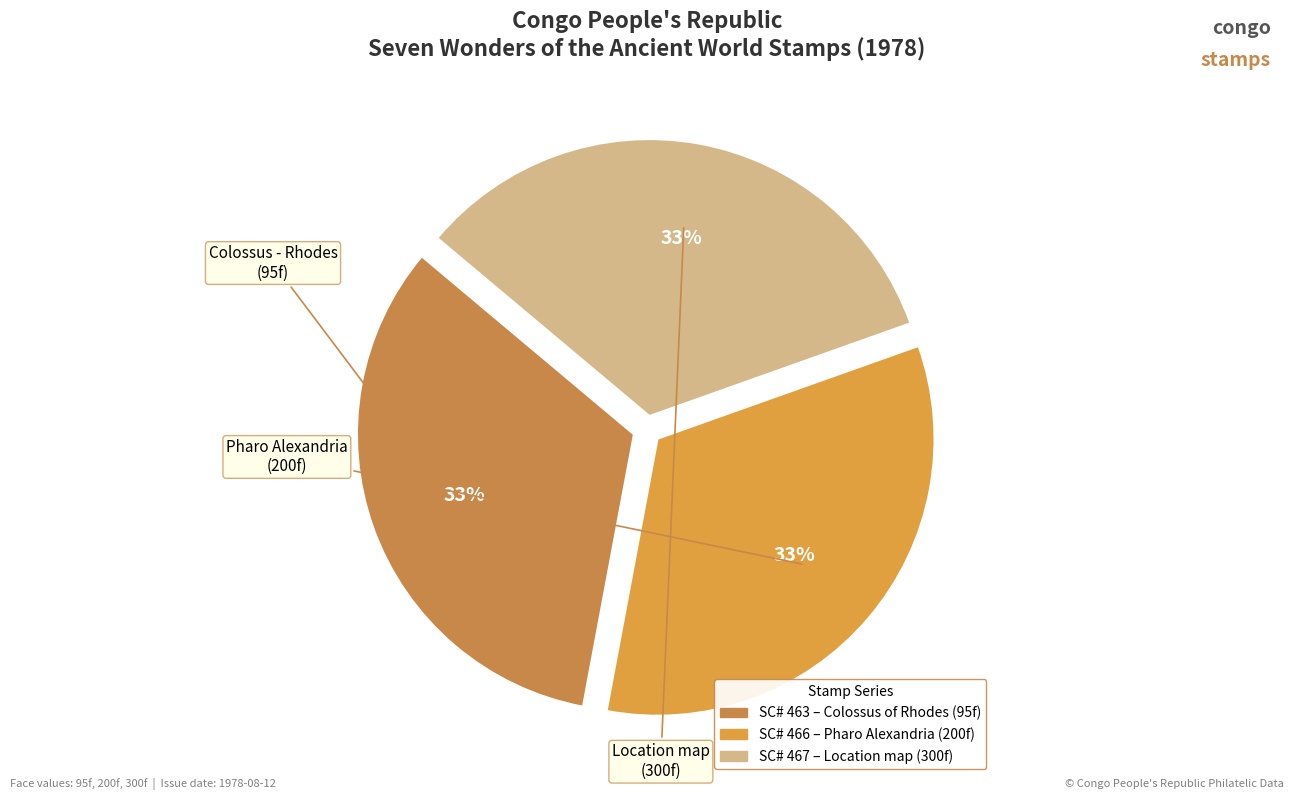

To the nearest percent, what is the average slice percentage?

33%